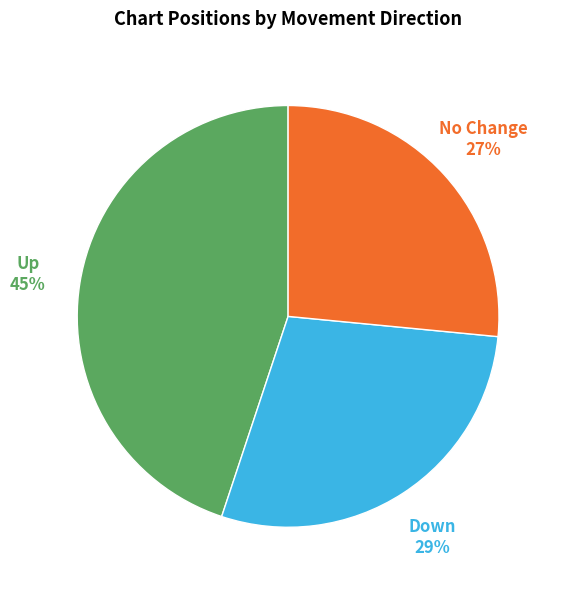

Does any single category account for the majority?

No